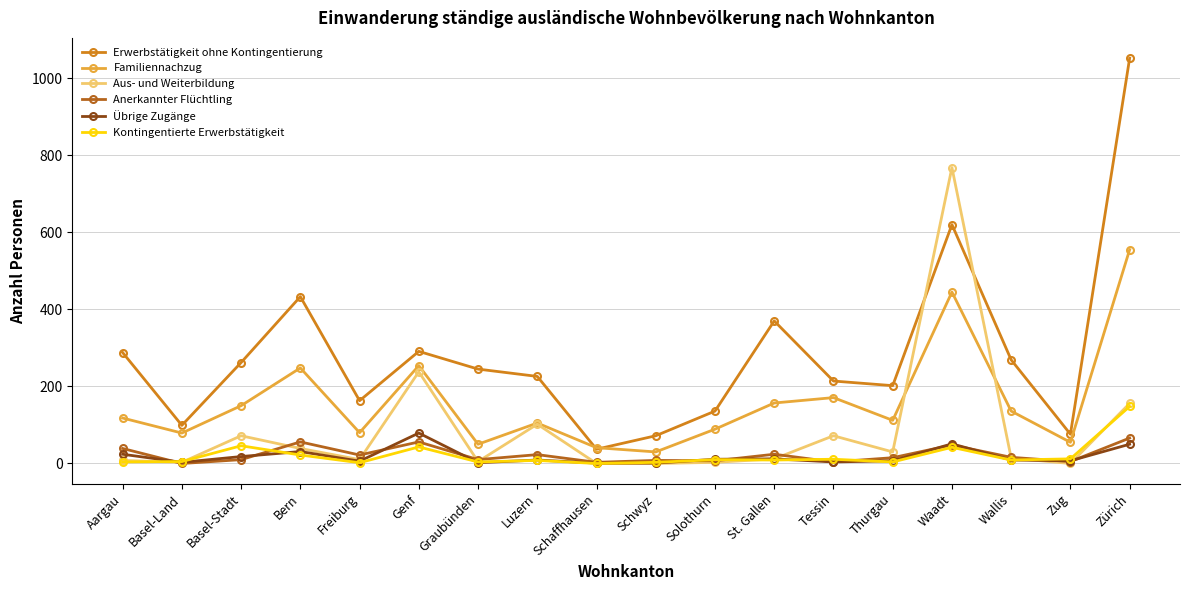

The Familiennachzug series shows 150 at Basel-Stadt. True or false?

True